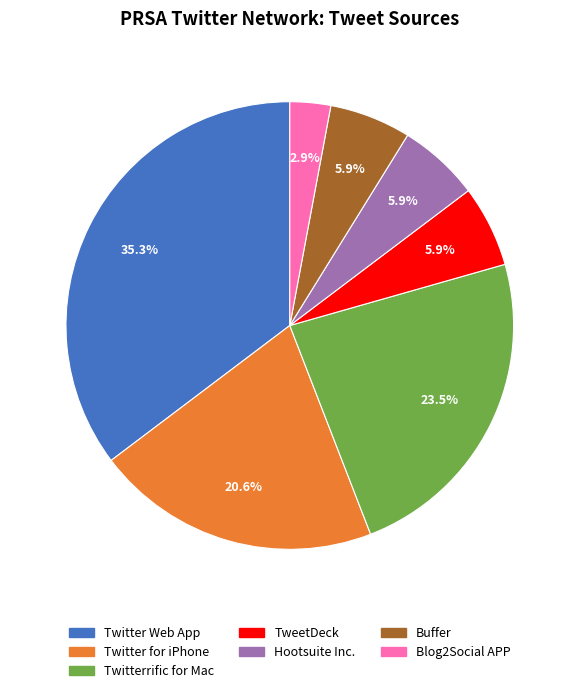

Does any single category account for the majority?

No